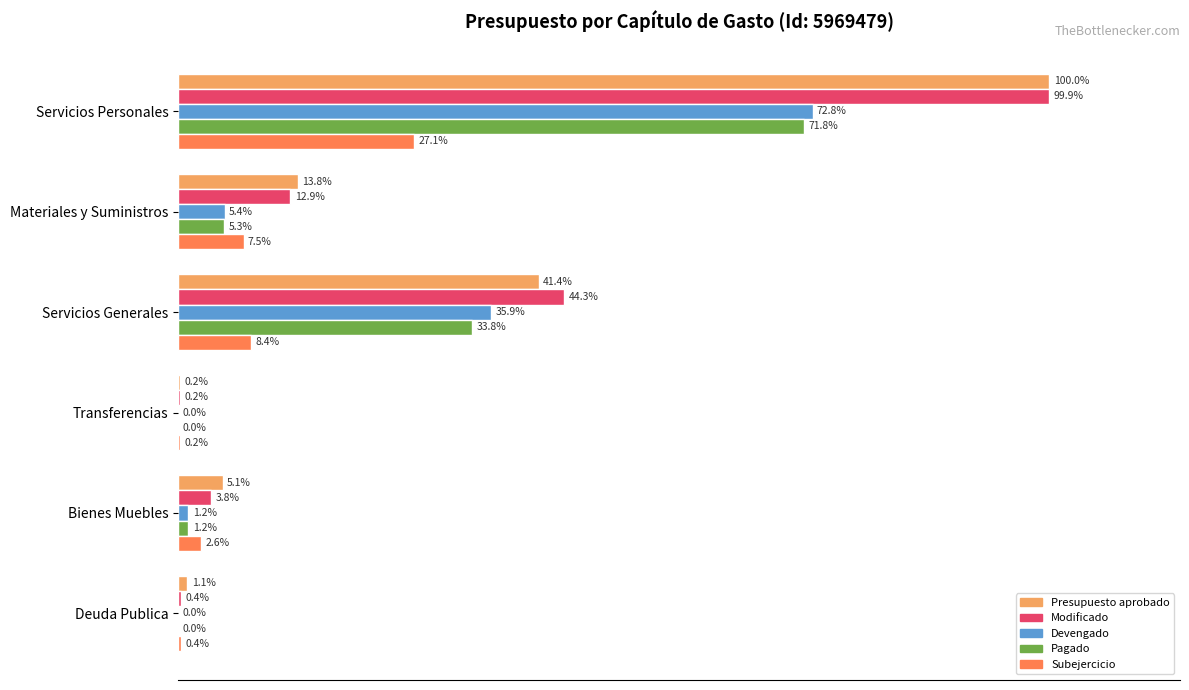

Where is Devengado nearest to the value 36?

Servicios Generales